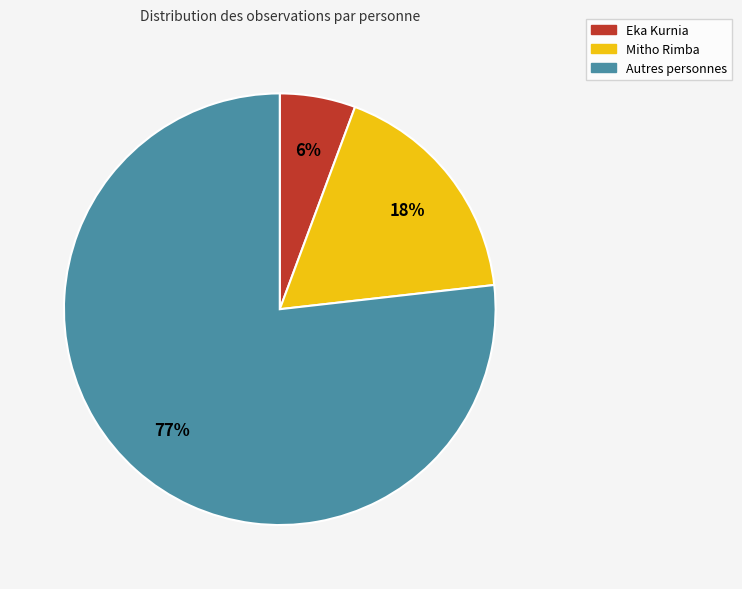

To the nearest percent, what is the average slice percentage?

33%